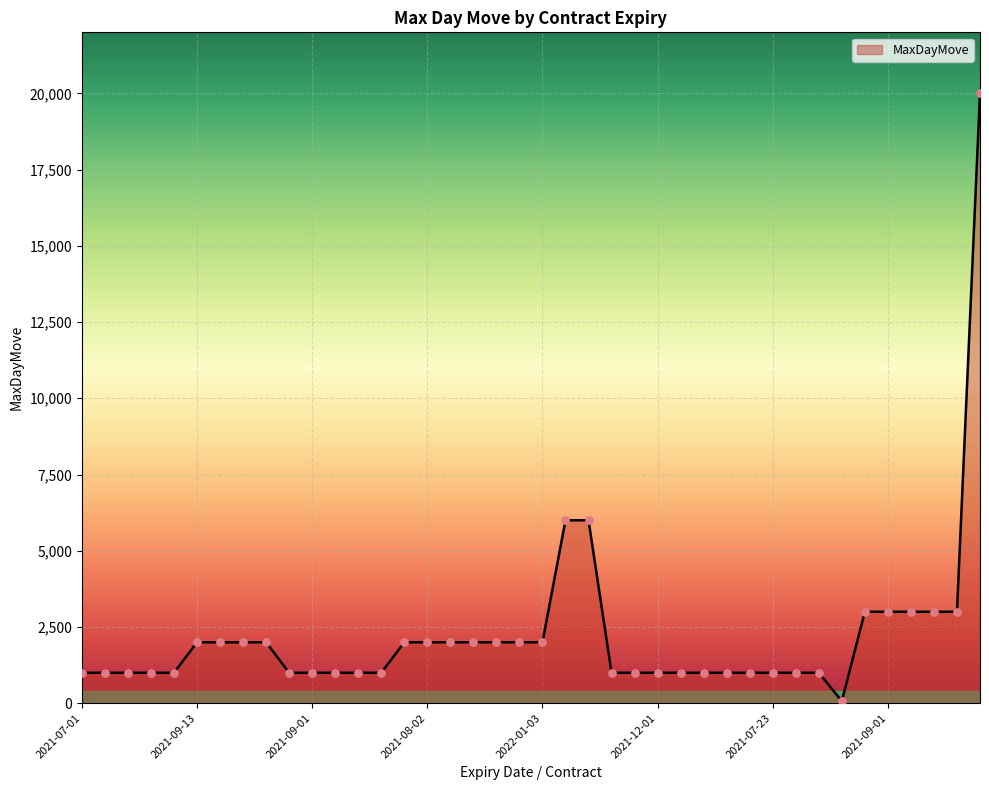

What is the greatest value displayed?

20000